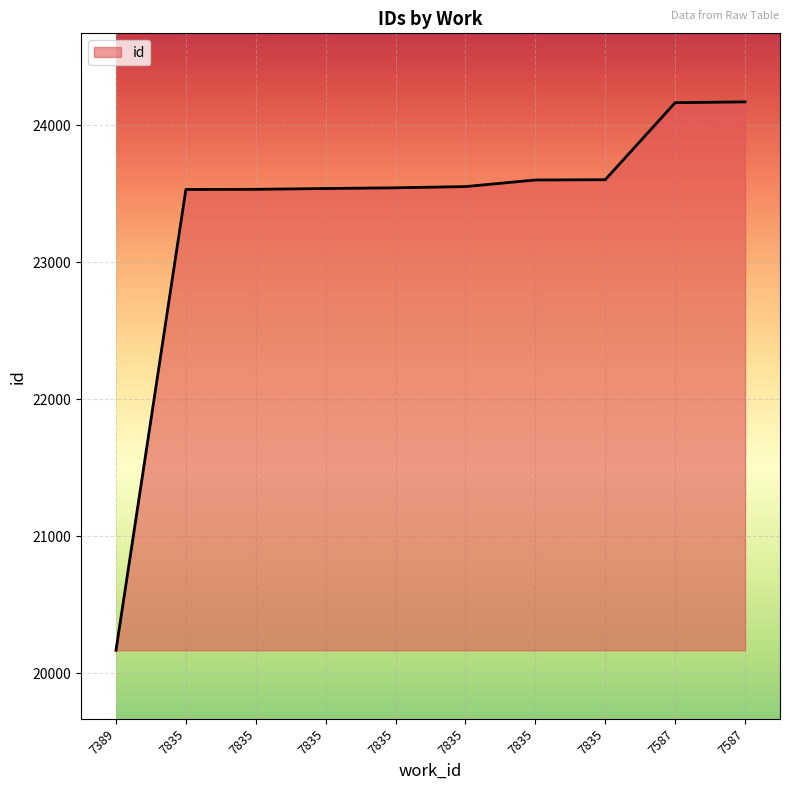

At which label does the data first exceed 23551?

7835